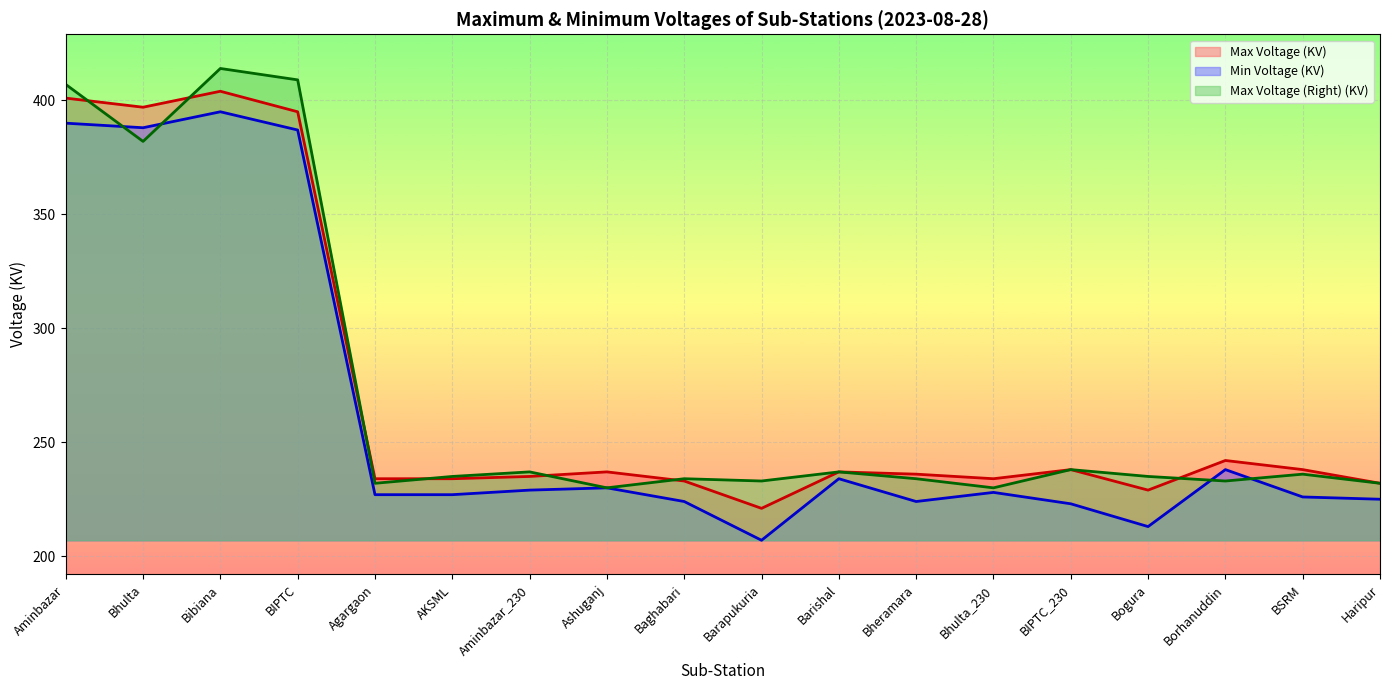

How many interior local valleys does the Min Voltage (KV) series have?

4